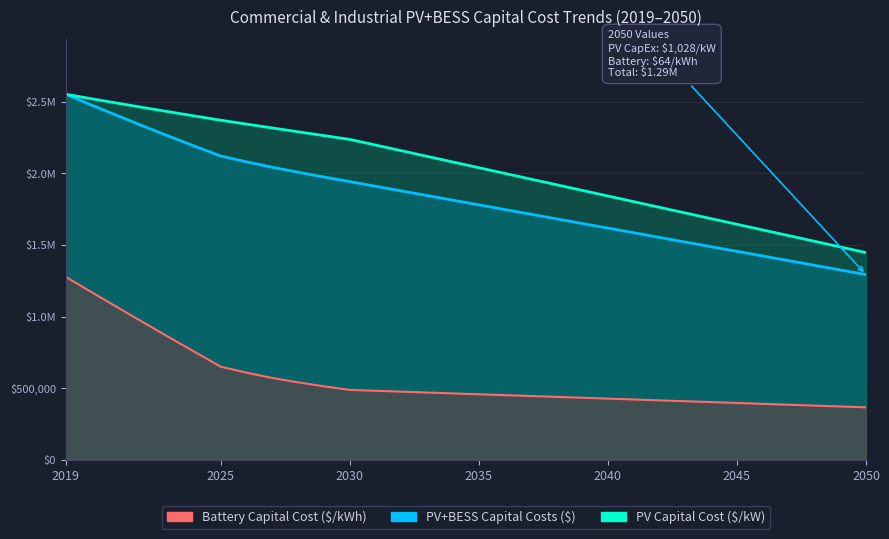

What is the average value of the Battery Capital Cost ($/kWh) series?

559587.3